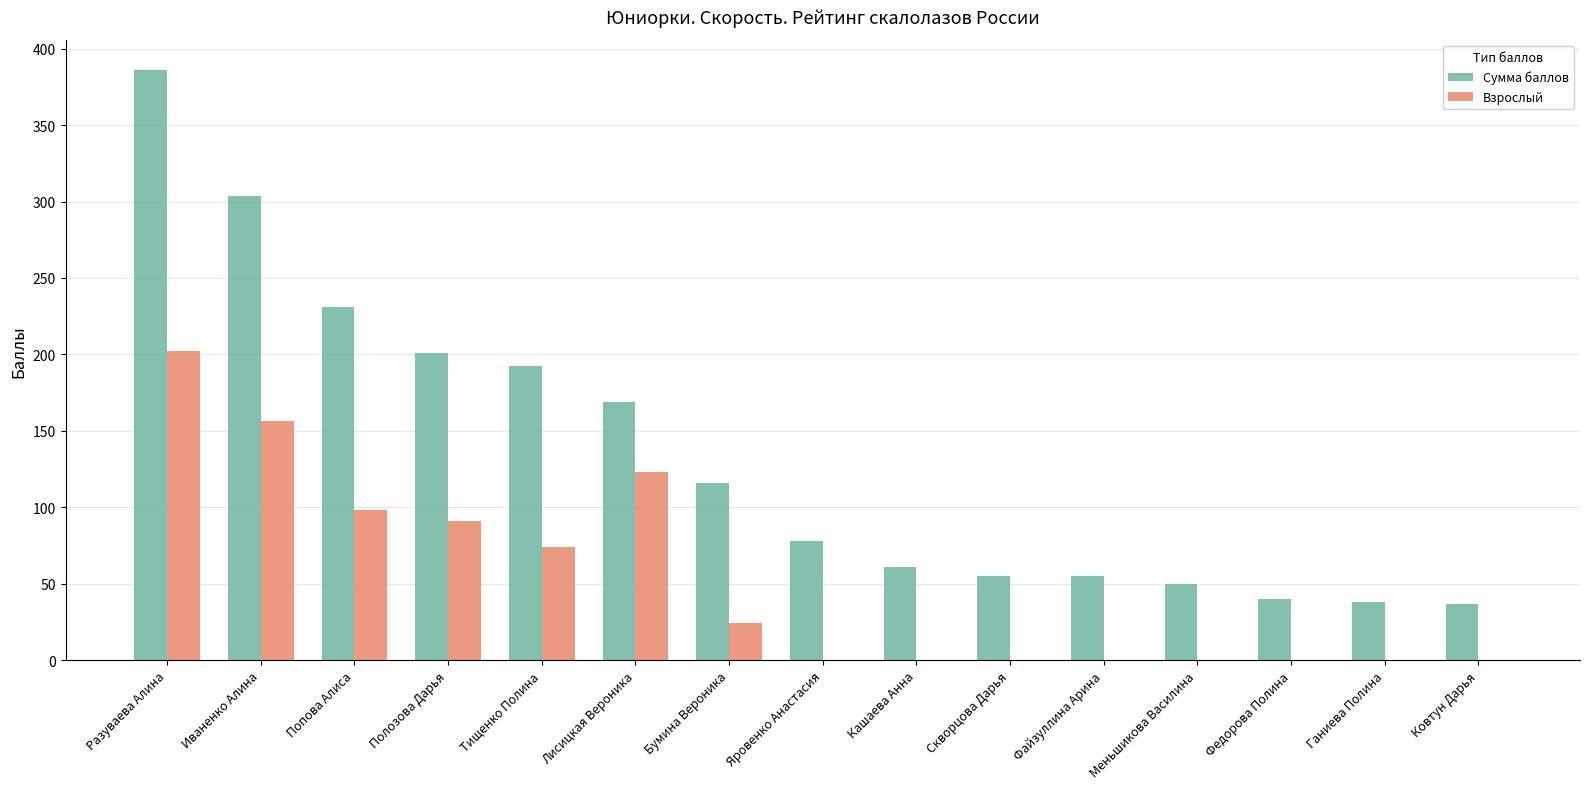

What is the greatest value displayed?

386.2